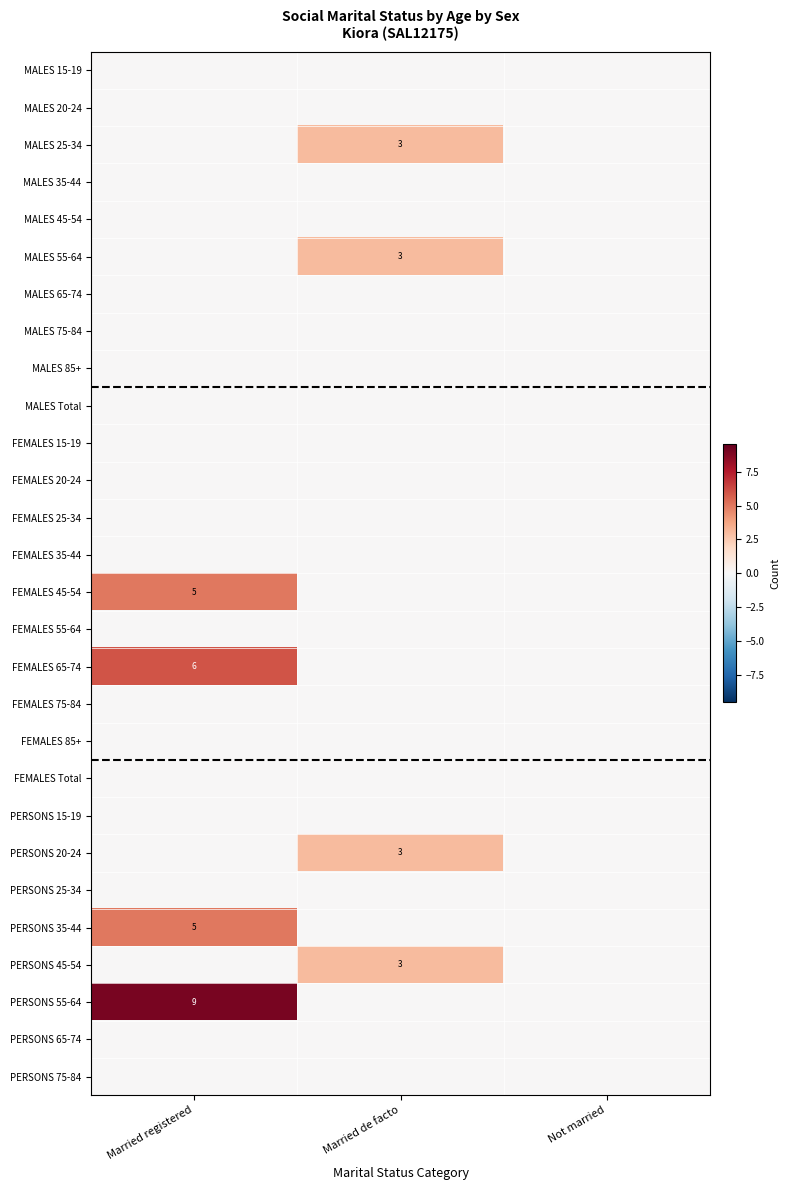

At how many categories does at least one series exceed 8?

1